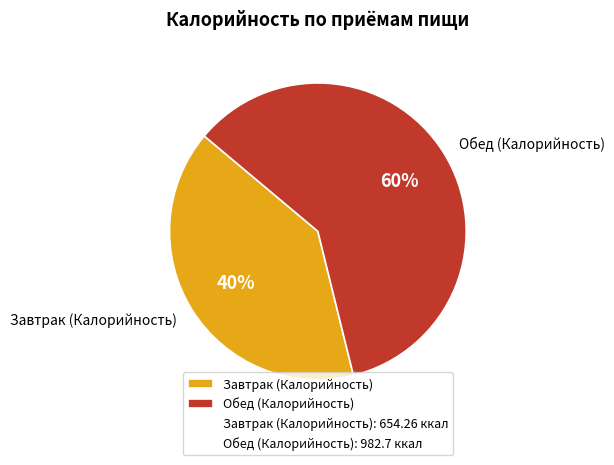

To the nearest percent, what portion does Завтрак (Калорийность) represent?

40%